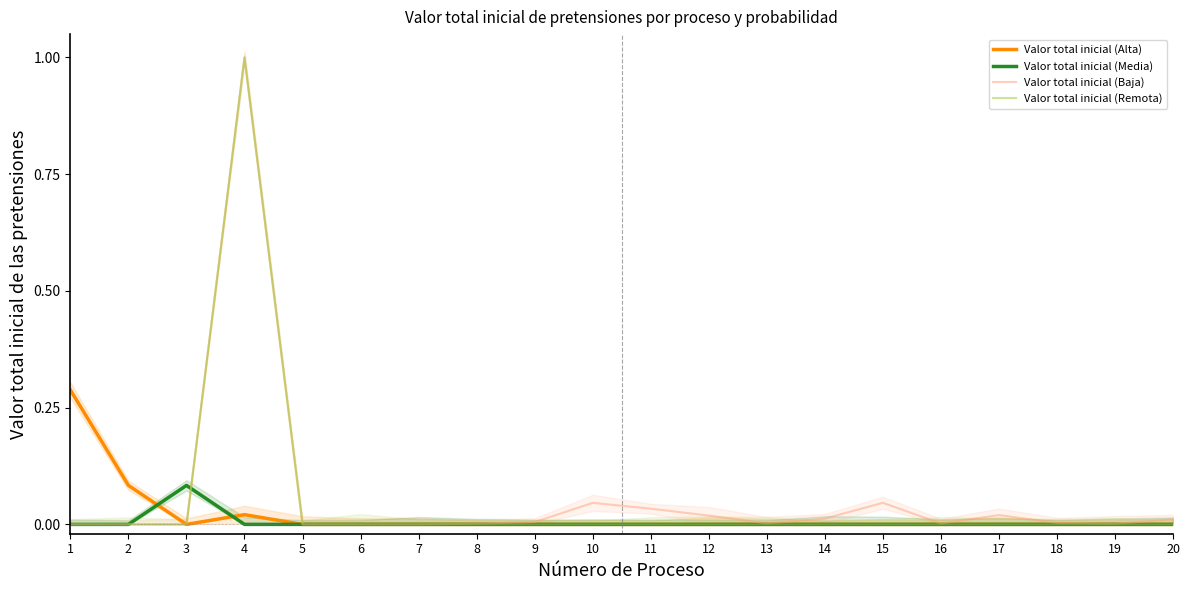

Does the chart display data point markers on the line(s)?

No